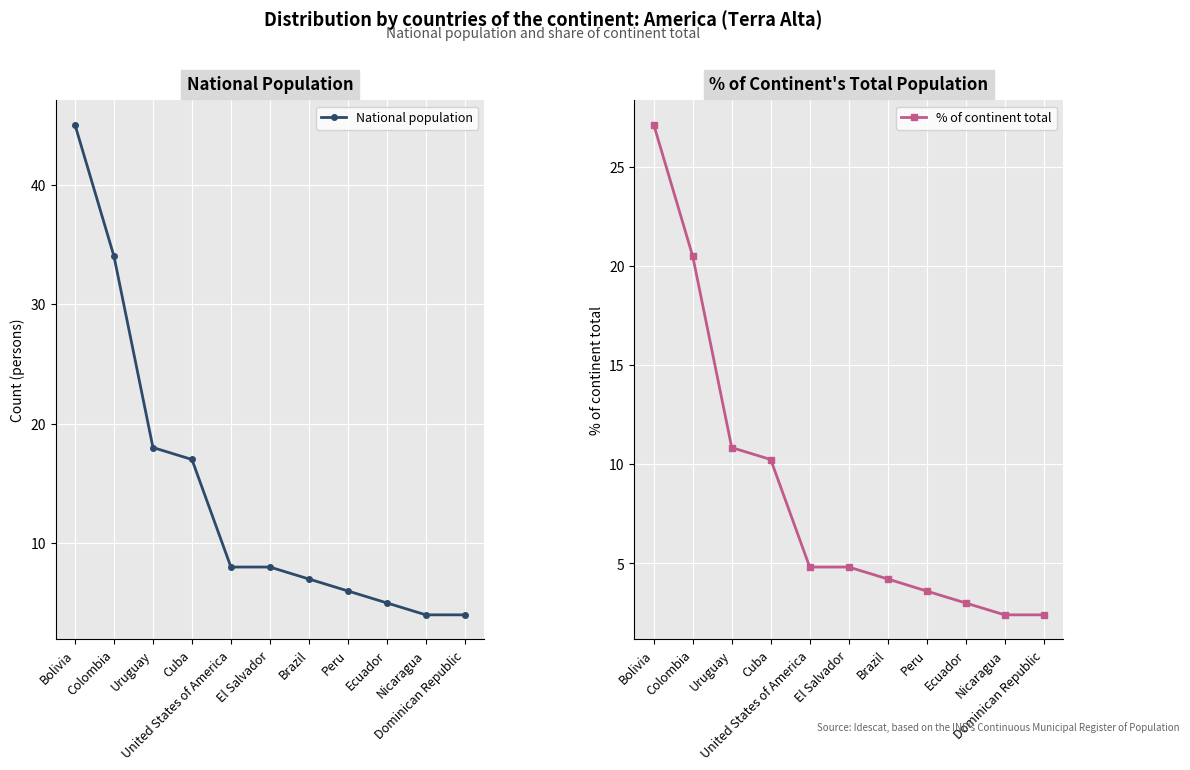

True or false: National population and % of continent total intersect in this chart.

False